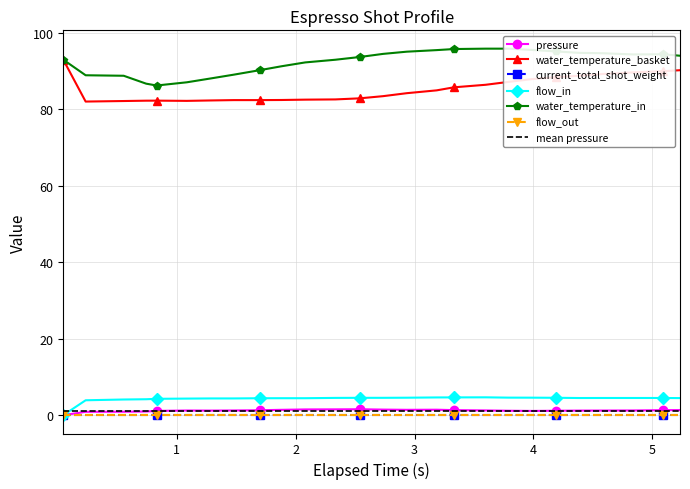

True or false: pressure and flow_in intersect in this chart.

False